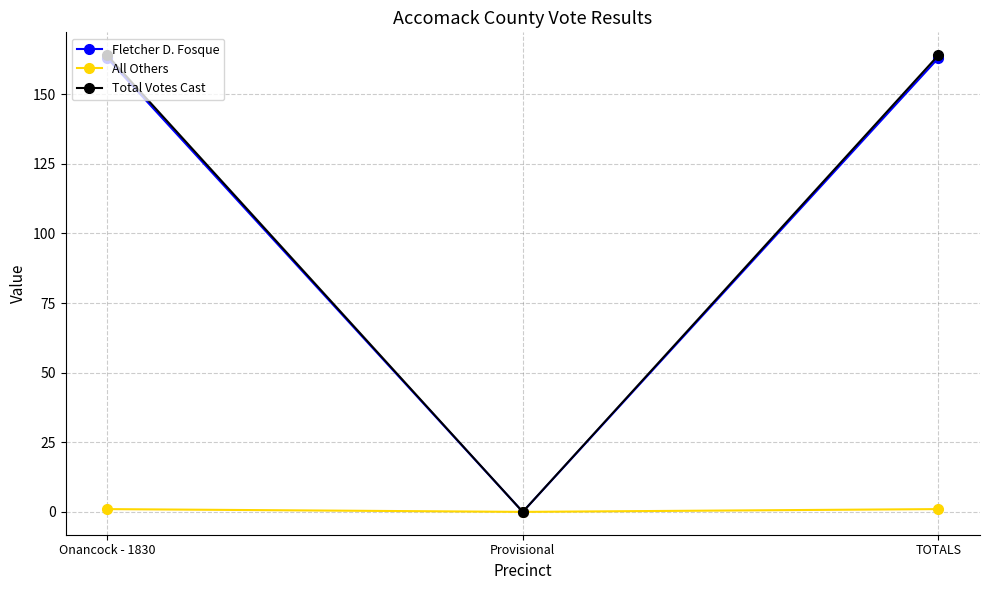

Reading left to right, what are all the values shown in this chart?

Fletcher D. Fosque: 163	0	163
All Others: 1	0	1
Total Votes Cast: 164	0	164